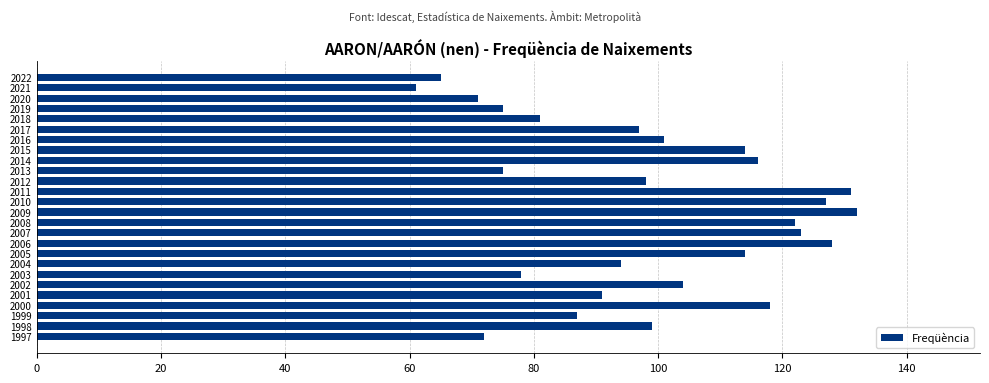

What is the ratio of the value at 2014 to the value at 2013?

1.5